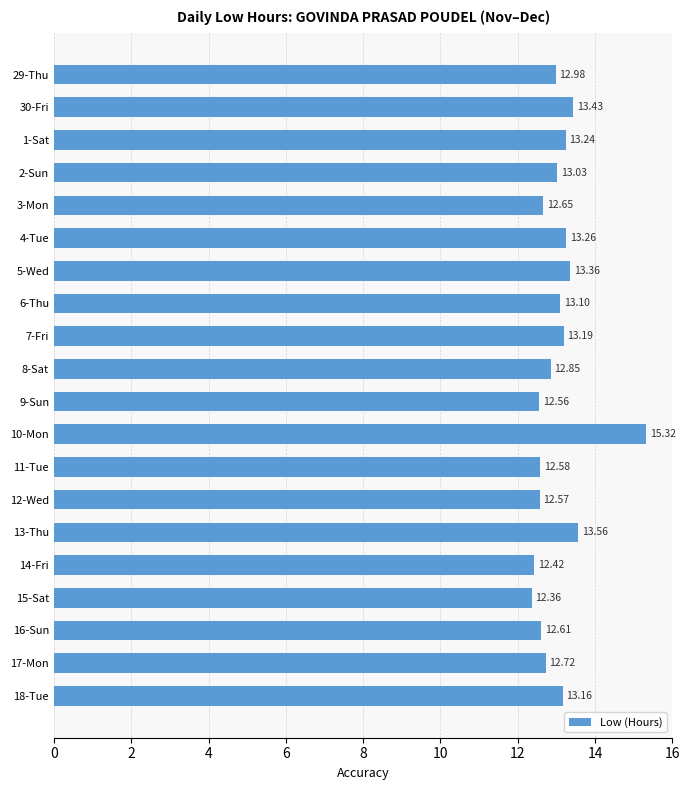

Approximately how many times larger is the value at 6-Thu compared to 12-Wed?

1.0